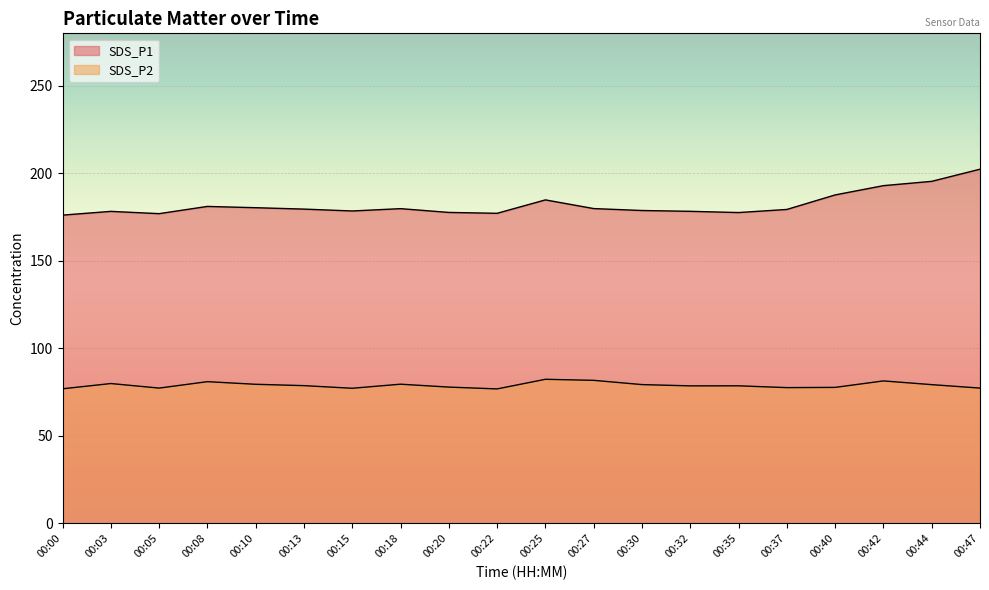

What is the greatest value displayed?

202.4